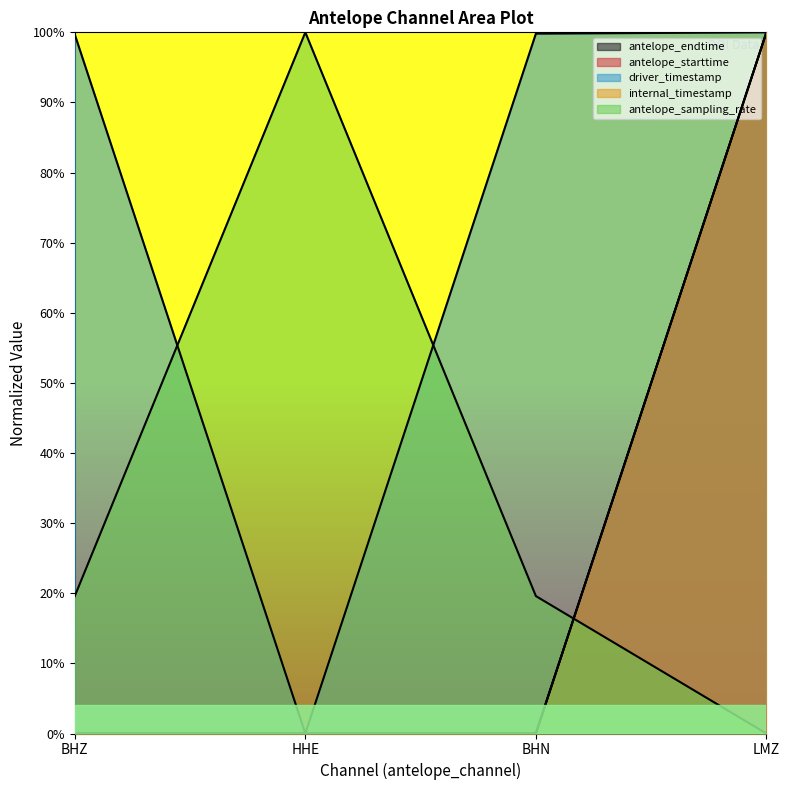

Reading left to right, list all the values displayed in this chart.

antelope_endtime: BHZ=0.0	HHE=0.0	BHN=0.0	LMZ=1.0
antelope_starttime: BHZ=0.0	HHE=0.0	BHN=0.0	LMZ=1.0
driver_timestamp: BHZ=1.0	HHE=0.0	BHN=1.0	LMZ=1.0
internal_timestamp: BHZ=0.0	HHE=0.0	BHN=0.0	LMZ=1.0
antelope_sampling_rate: BHZ=0.2	HHE=1.0	BHN=0.2	LMZ=0.0